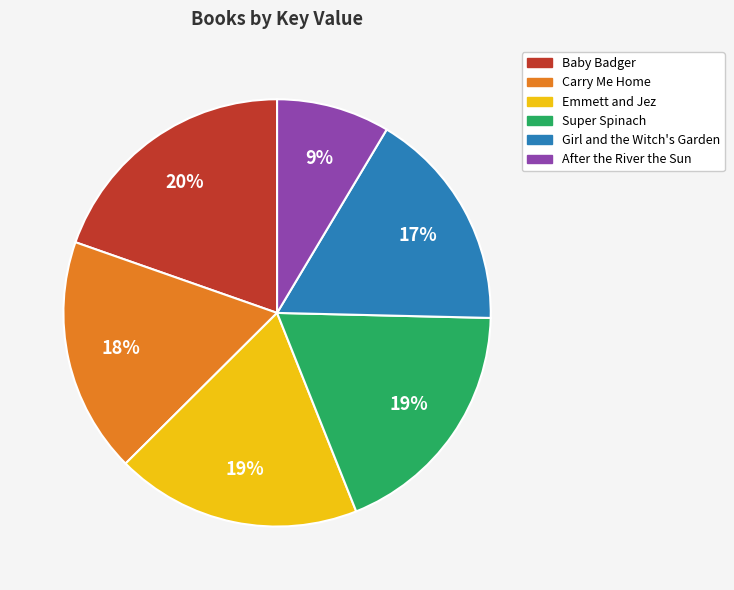

Is Emmett and Jez the majority of the pie?

No